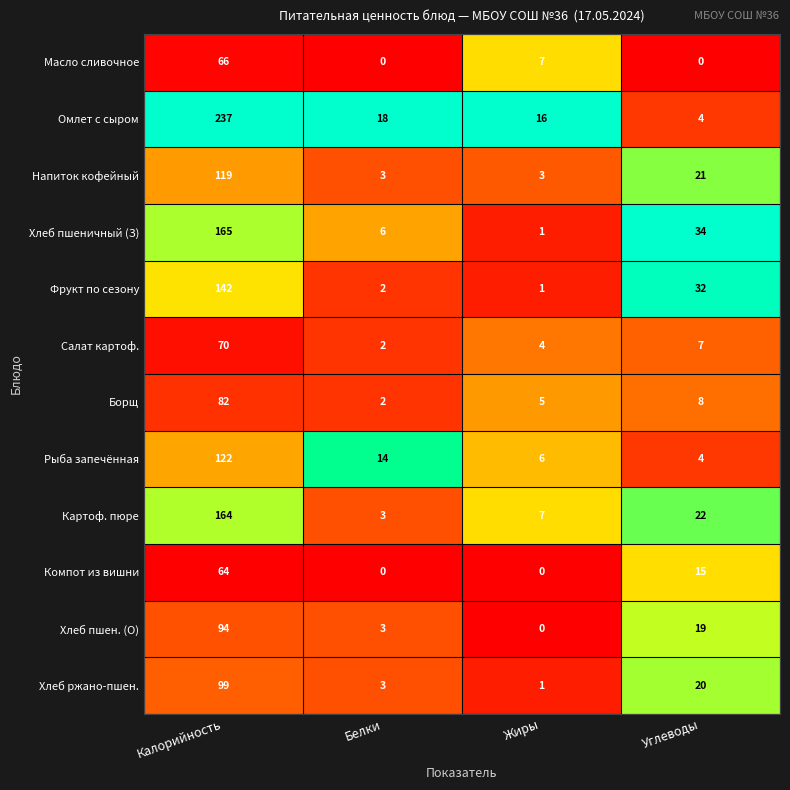

Count the Напиток кофейный values in the range 3 to 119.

4